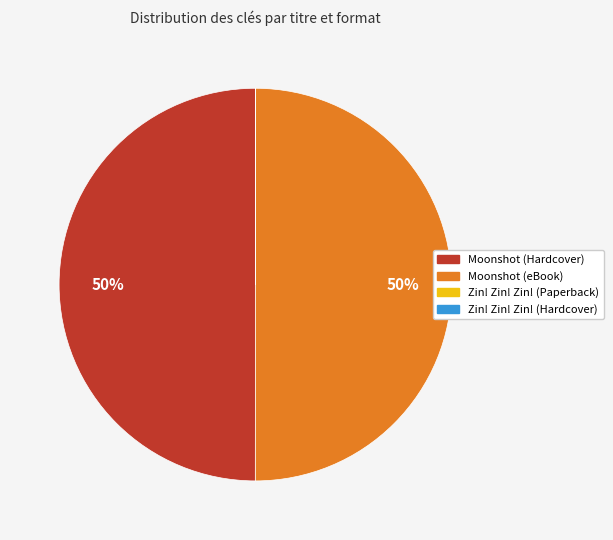

What percentage is the Moonshot (Hardcover) slice, to the nearest percent?

50%